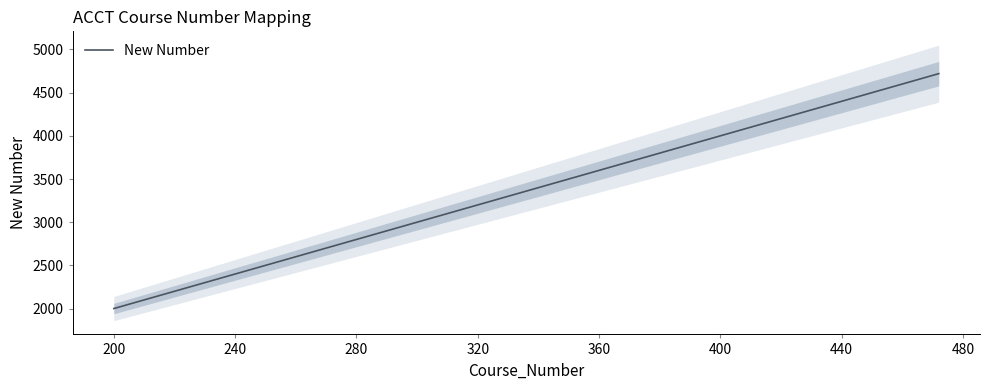

Does the chart display data point markers on the line(s)?

No